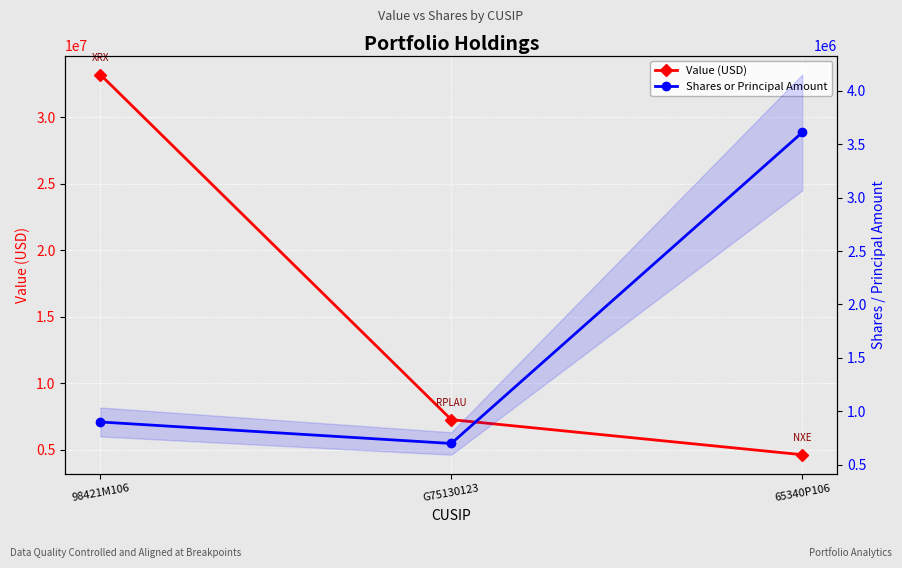

Reading right to left, what are all the values shown in this chart?

Value (USD): 4619000	7259000	33227000
Shares or Principal Amount: 3608697	700000	901200